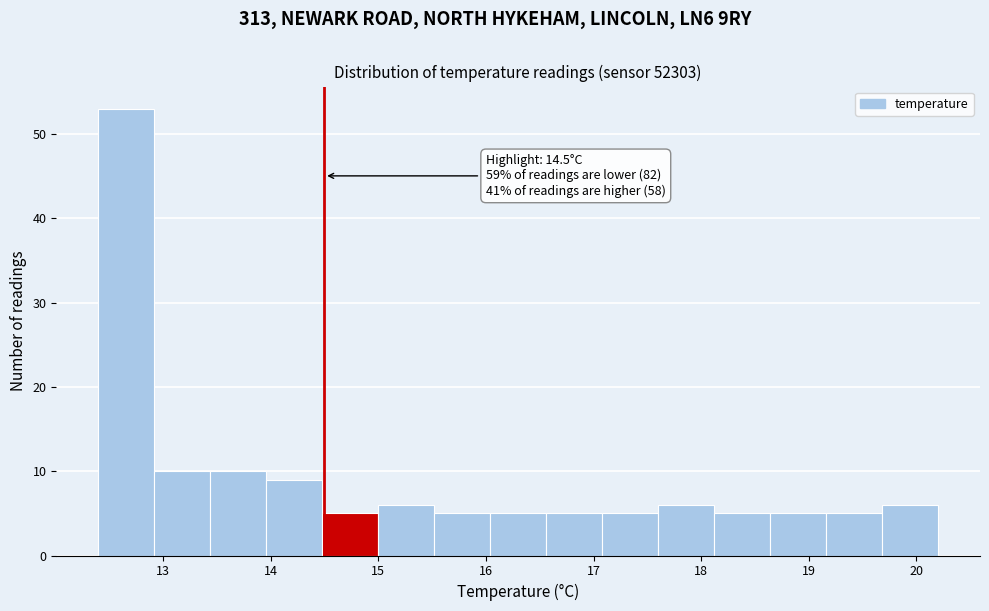

Over which range of the x-axis is the bar tallest?

12.40 to 12.92